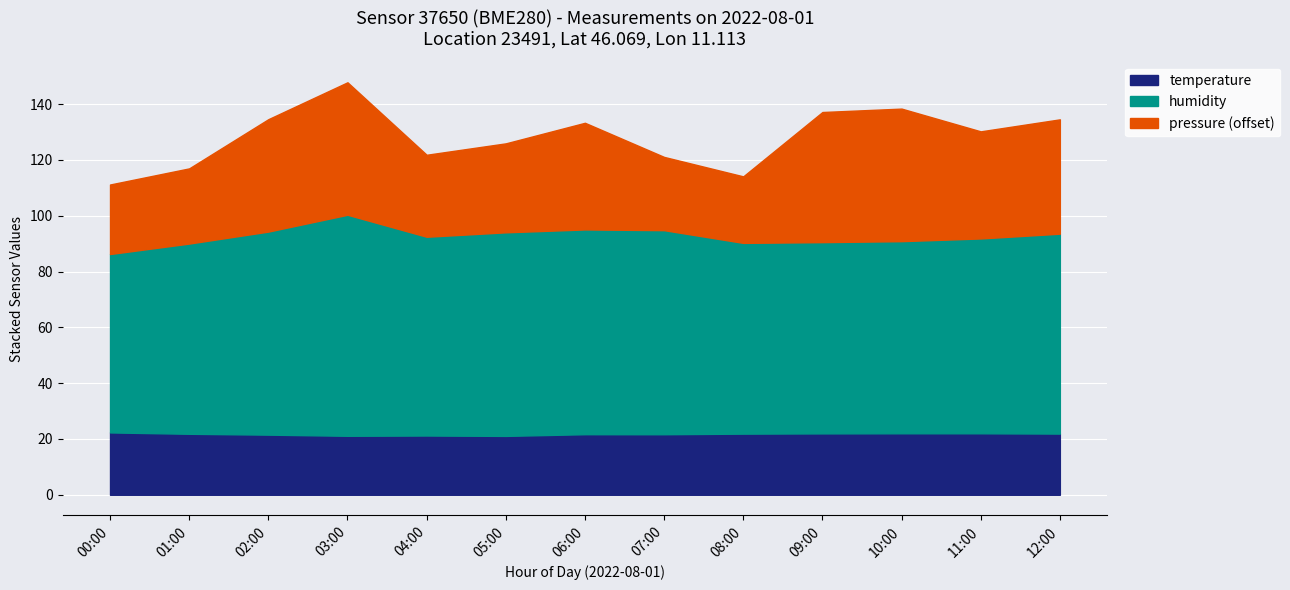

True or false: temperature has a value of 21.9 at 01:00.

True